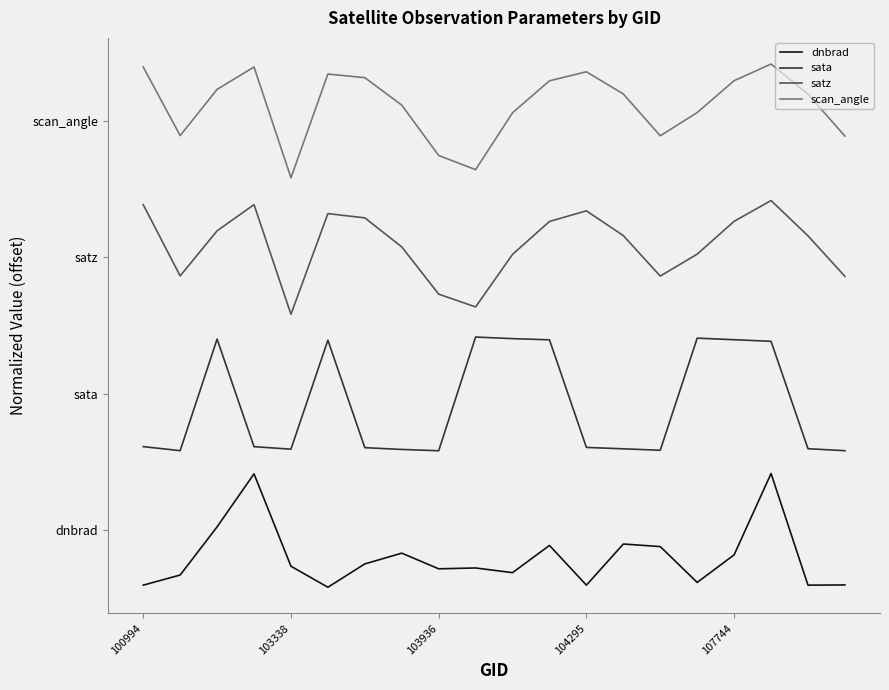

Reading right to left, transcribe all the data shown in this chart.

dnbrad: 1.0	0.9	50.0	14.3	2.1	17.9	19.0	0.9	18.4	6.4	8.5	8.1	15.0	10.3	0.0	9.2	49.9	26.5	5.4	0.9
sata: 60.0	60.9	108.1	108.8	109.5	60.2	60.8	61.5	108.8	109.3	110.0	60.0	60.6	61.4	108.6	60.7	61.8	109.1	60.0	61.8
satz: 136.7	154.5	170.0	160.9	146.4	136.8	154.6	165.5	160.8	146.3	123.2	128.9	149.6	162.4	164.3	120.0	168.2	156.7	136.9	168.2
scan_angle: 198.3	216.8	230.0	222.7	208.7	198.5	216.8	226.6	222.6	208.6	183.6	189.8	211.9	224.0	225.6	180.0	228.7	218.9	198.5	228.7